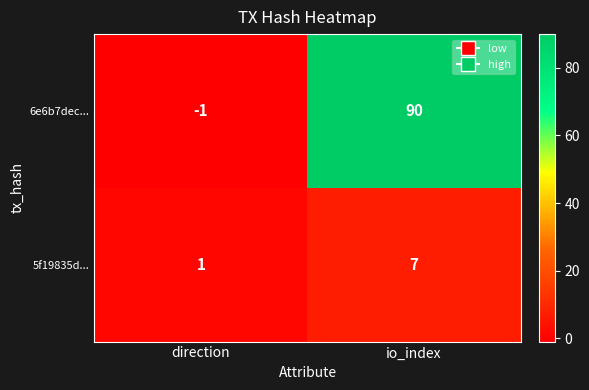

What is the minimum value shown in the chart?

-1